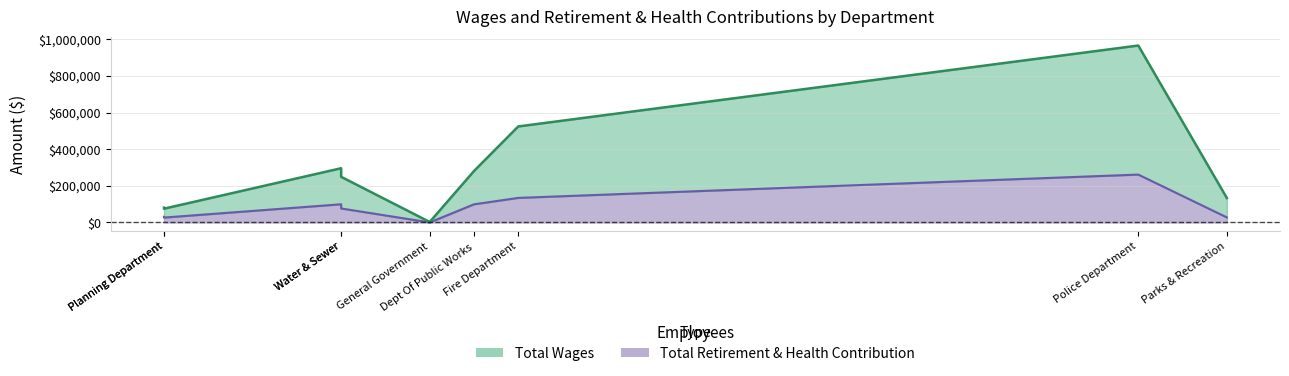

Rank the series by their maximum value, from lowest to highest.

Total Retirement & Health Contribution, Total Wages